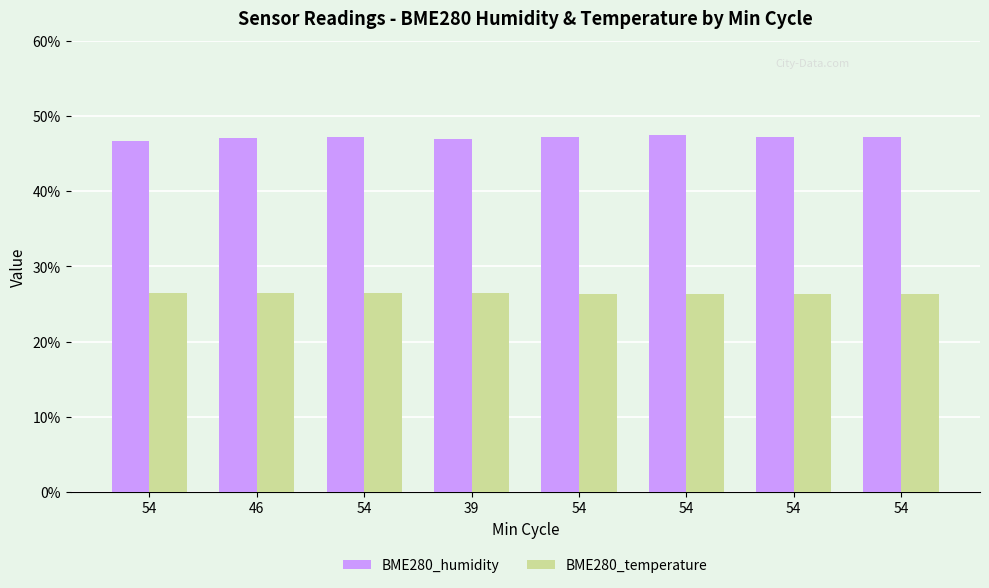

What is the smallest value displayed?

26.3